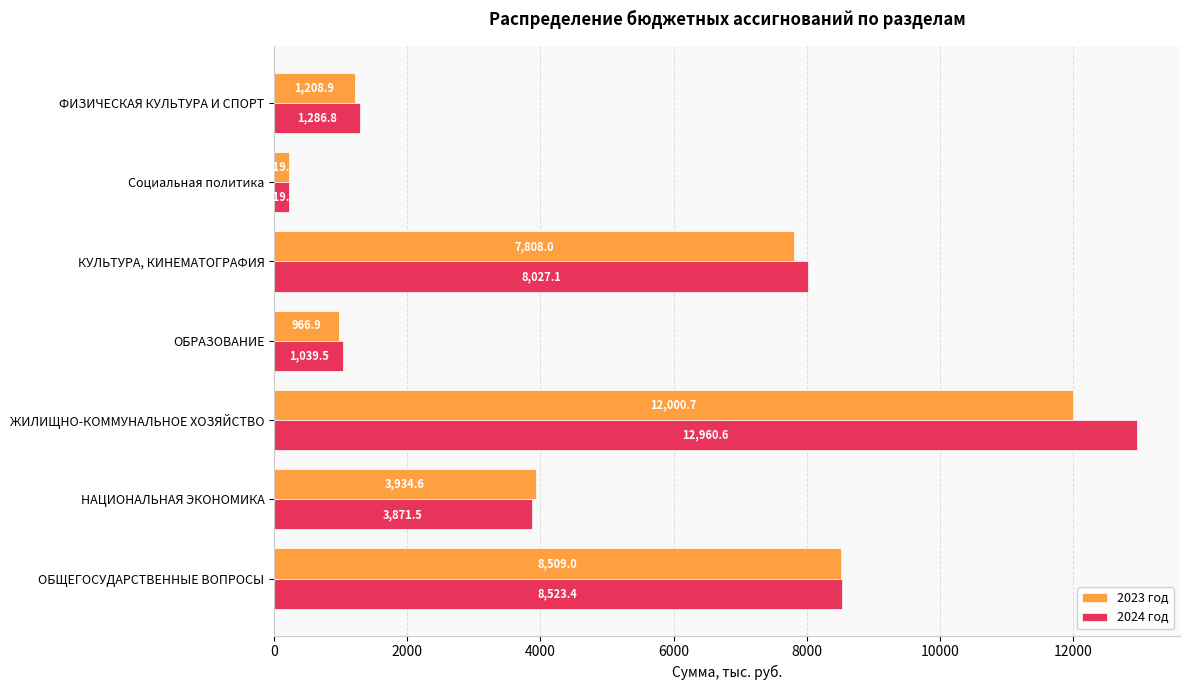

Which series changed the most between КУЛЬТУРА, КИНЕМАТОГРАФИЯ and Социальная политика?

2024 год